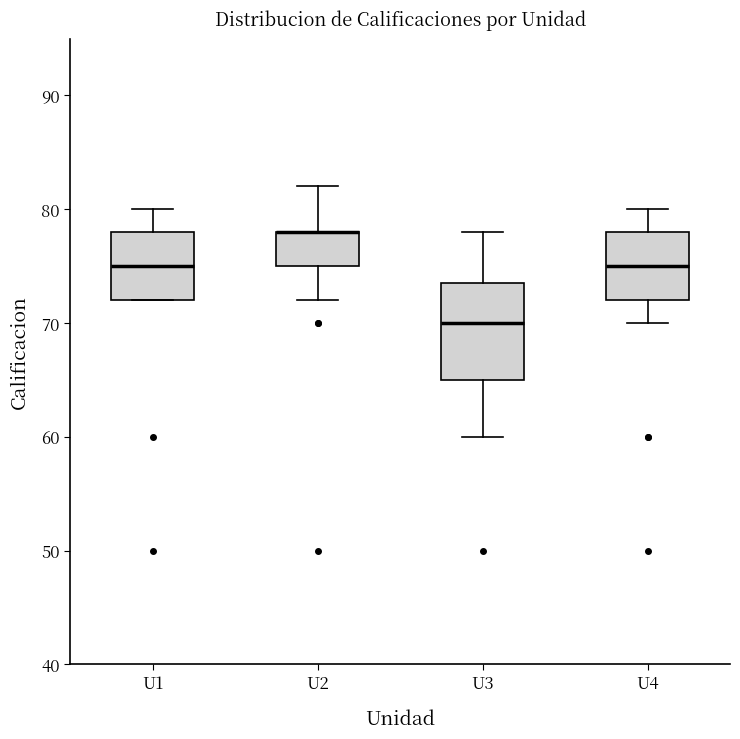

Where is the lower edge of the box for U1 on the y-axis? The values are not printed on the chart, so give them approximately, as read against the axis.

72